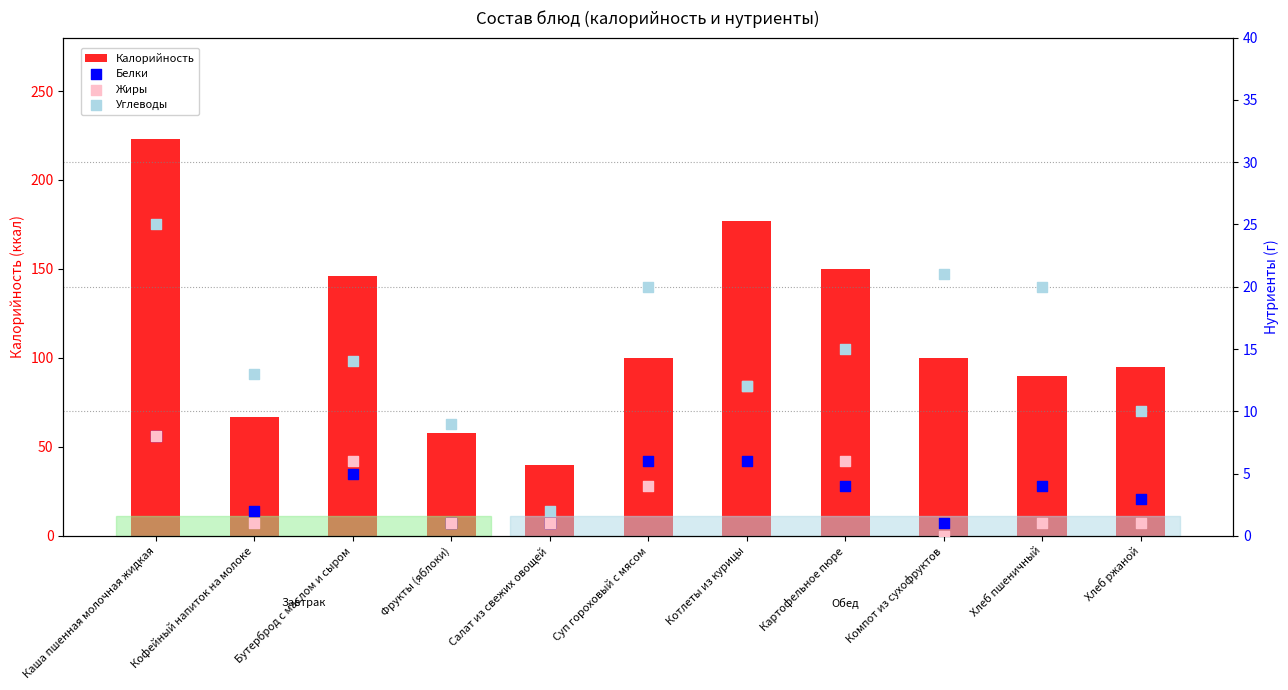

At which category is the sum across all series the highest?

Каша пшенная молочная жидкая